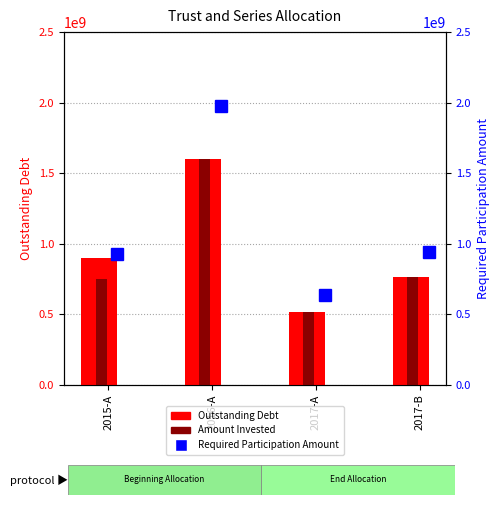

Which series has the widest spread of values?

Required Participation Amount